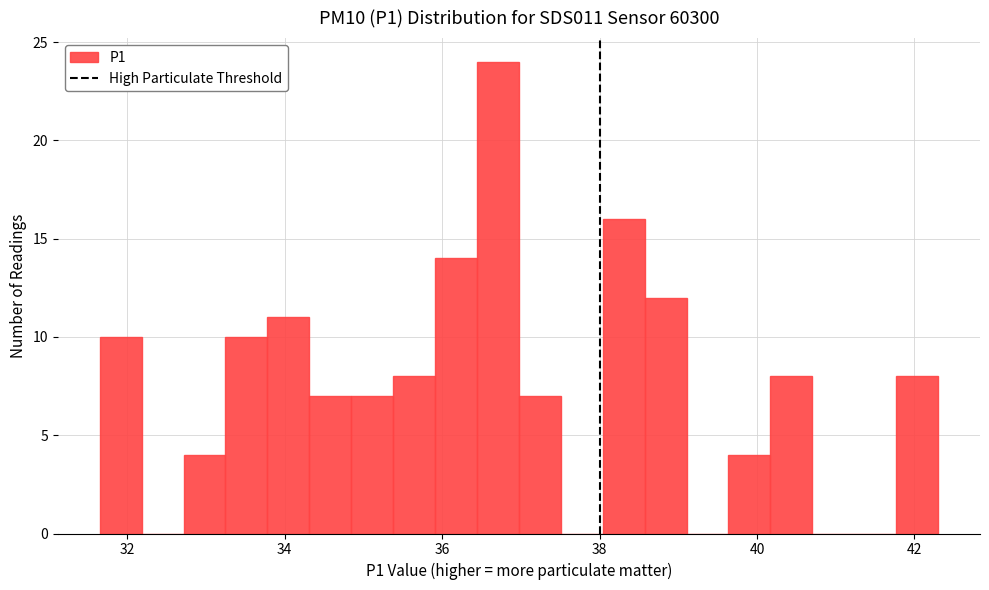

Around what value on the x-axis is the tallest bar? Give the approximate position of its centre, as read against the axis.

36.8